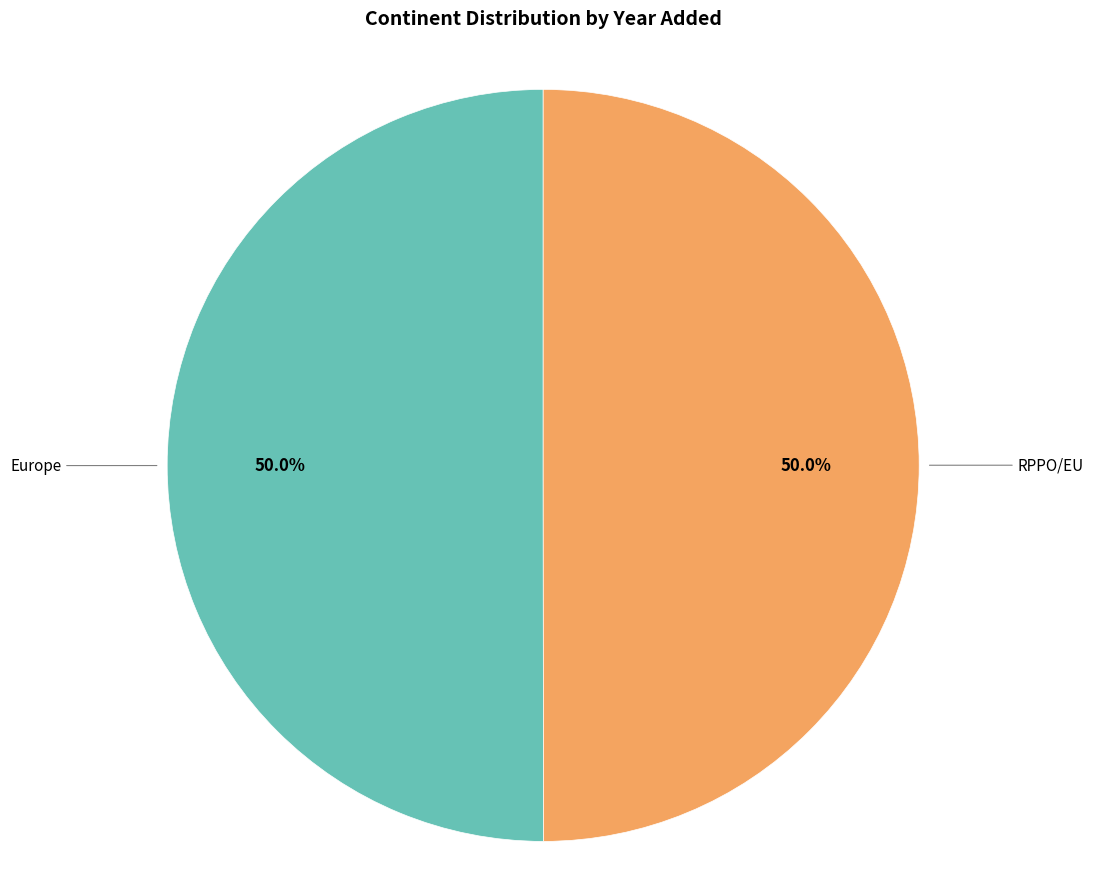

Is the sum of Europe and RPPO/EU greater than half?

Yes